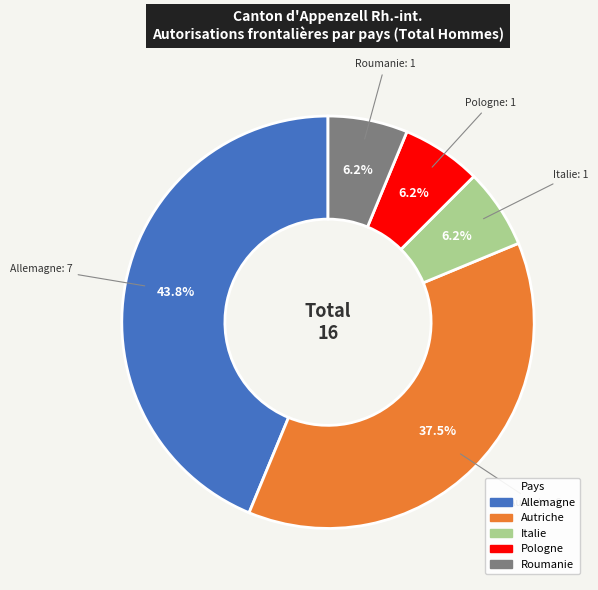

Combined, do Roumanie and Autriche account for over 50%?

No